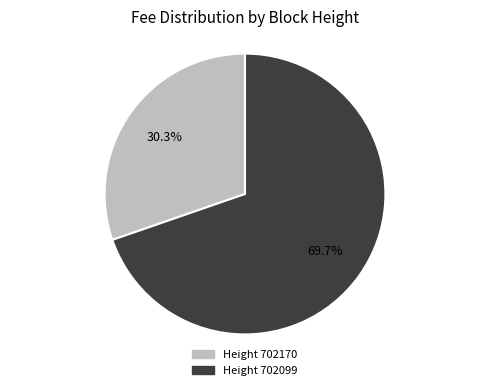

Does any single category account for the majority?

Yes